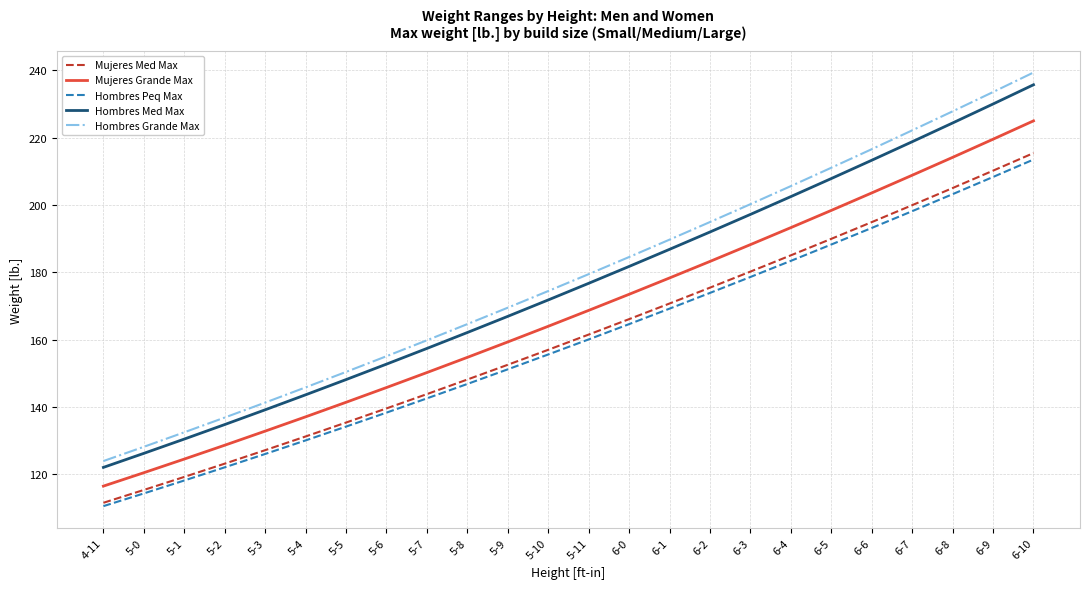

Which series has the widest spread of values?

Hombres Grande Max